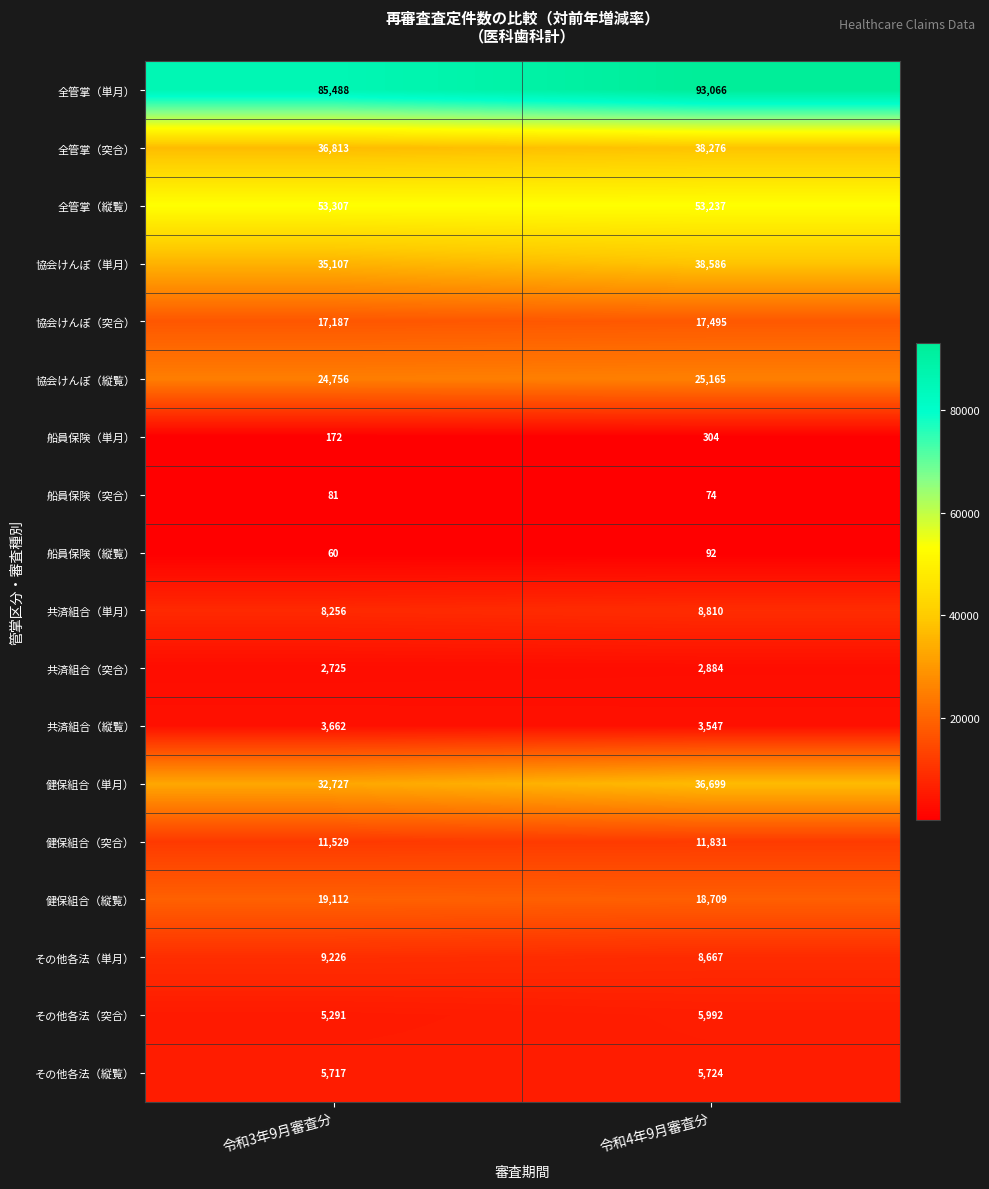

List the series in order of their peak value, lowest first.

船員保険（突合）, 船員保険（縦覧）, 船員保険（単月）, 共済組合（突合）, 共済組合（縦覧）, その他各法（縦覧）, その他各法（突合）, 共済組合（単月）, その他各法（単月）, 健保組合（突合）, 協会けんぽ（突合）, 健保組合（縦覧）, 協会けんぽ（縦覧）, 健保組合（単月）, 全管掌（突合）, 協会けんぽ（単月）, 全管掌（縦覧）, 全管掌（単月）